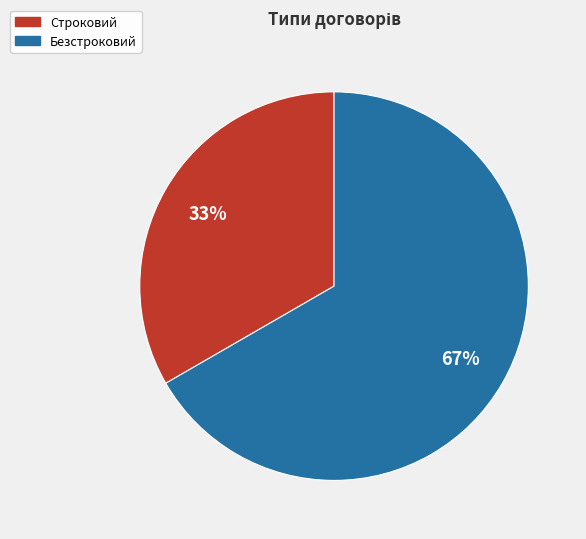

To the nearest percent, what portion does Строковий represent?

33%